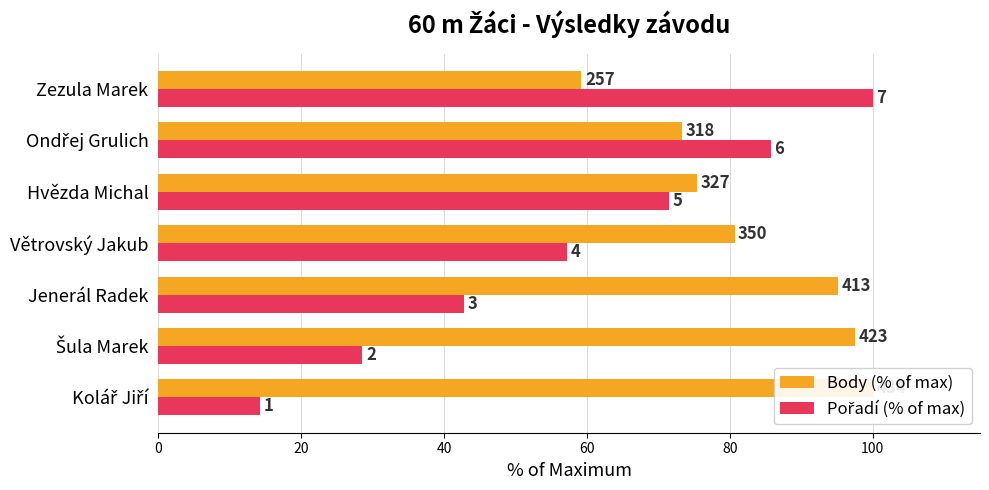

What is the value of the Pořadí (% of max) bar at the 5th from the left?

71.4